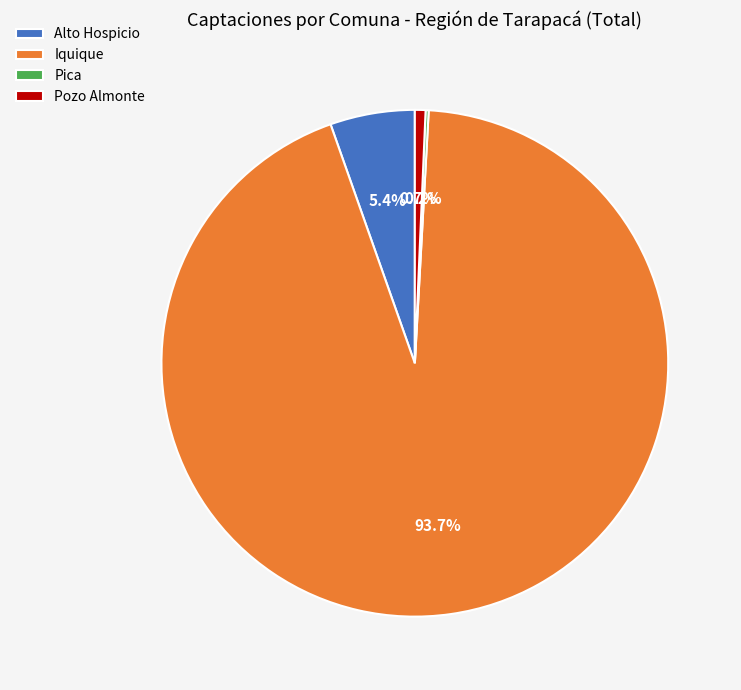

Is it true that Iquique is 94% of the pie?

True